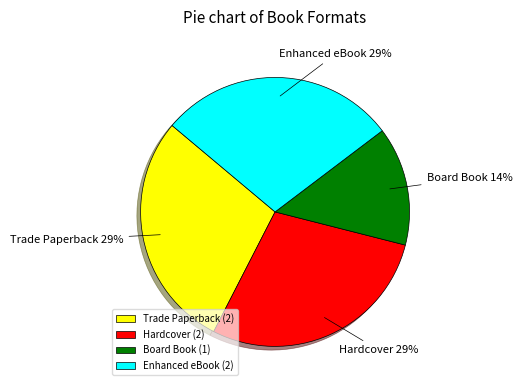

To the nearest percent, what is the average slice percentage?

25%